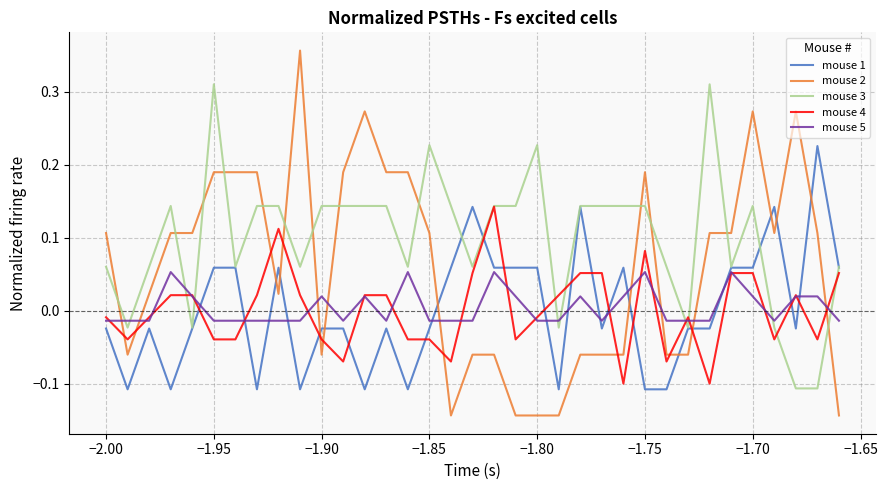

Which series has the largest total across all categories?

mouse 3